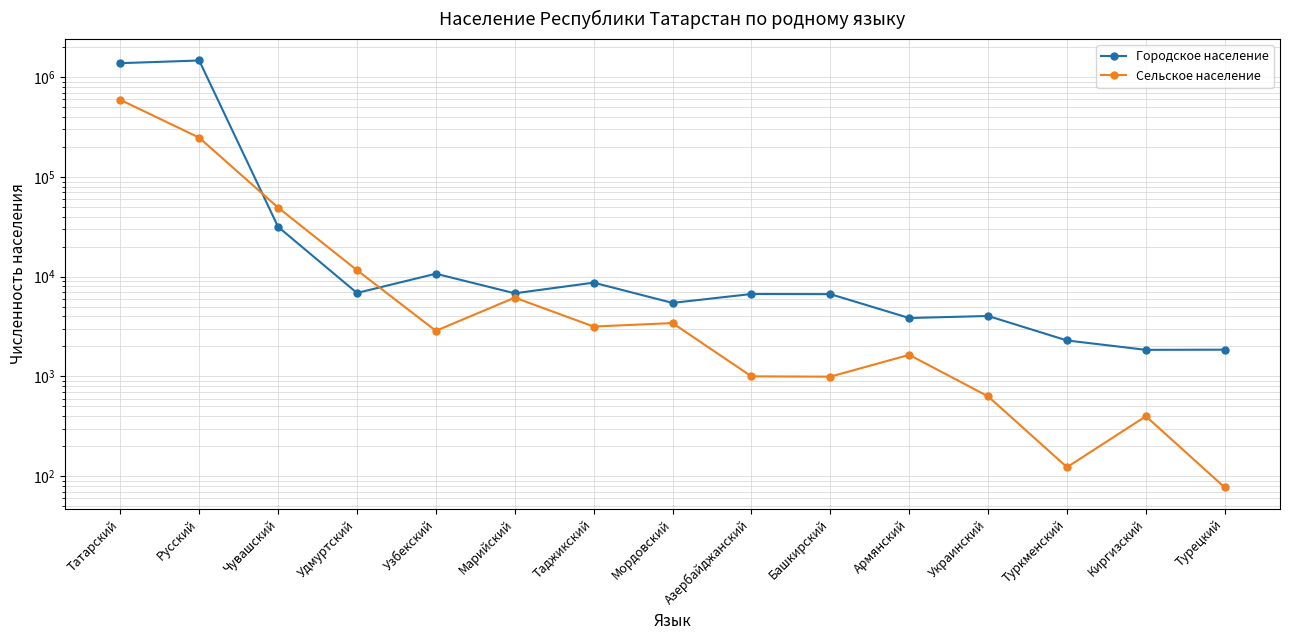

Where is the first local minimum for Городское население?

Удмуртский